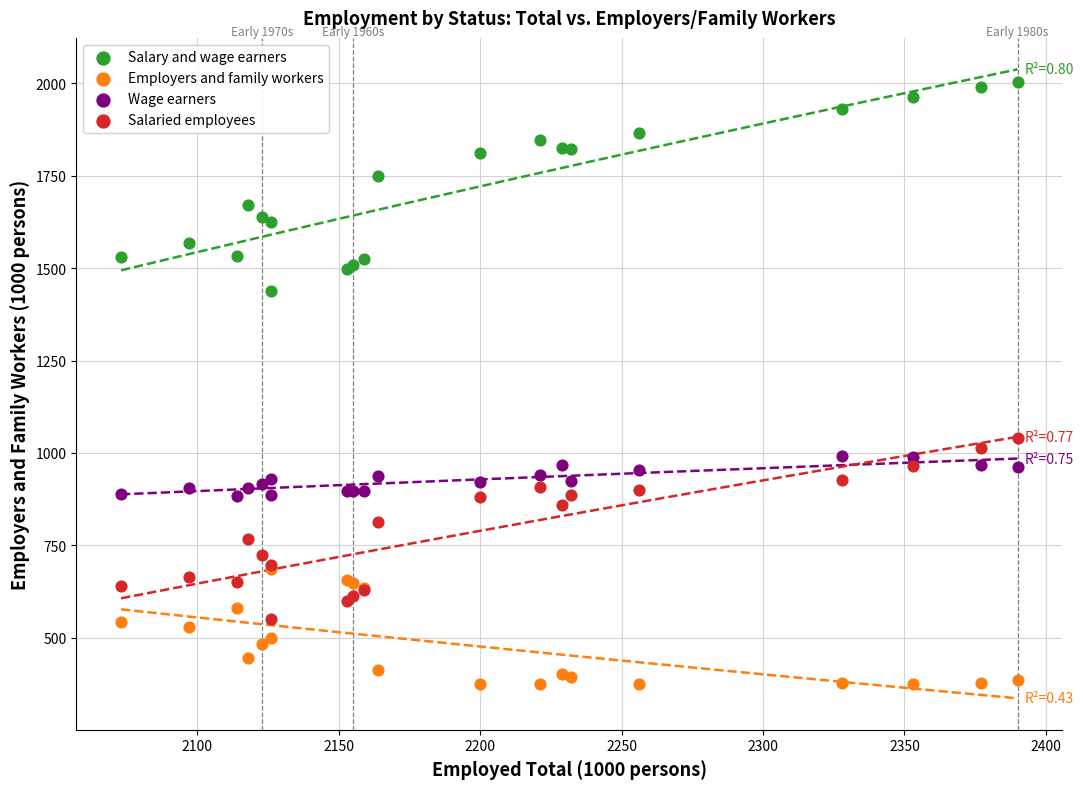

Across all series, what Y value is closest to 1189?

1040